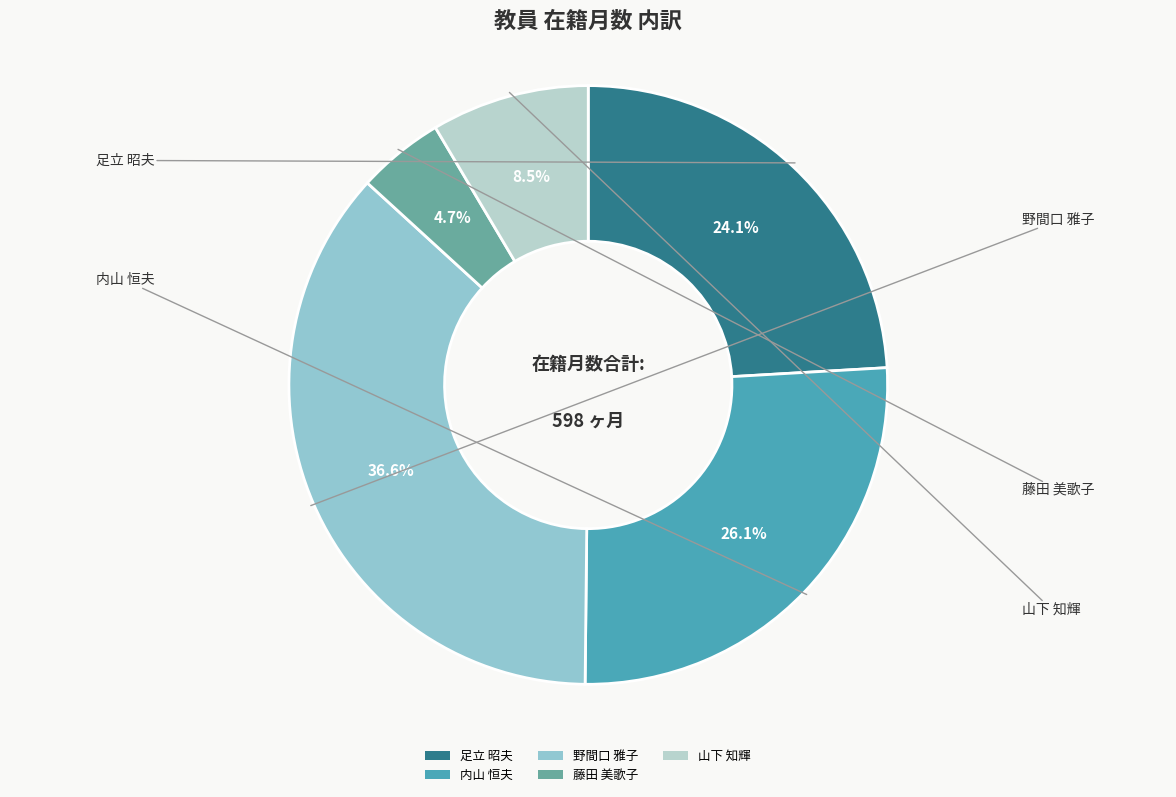

To the nearest percent, what is the combined percentage of 野間口 雅子 and 藤田 美歌子?

41%